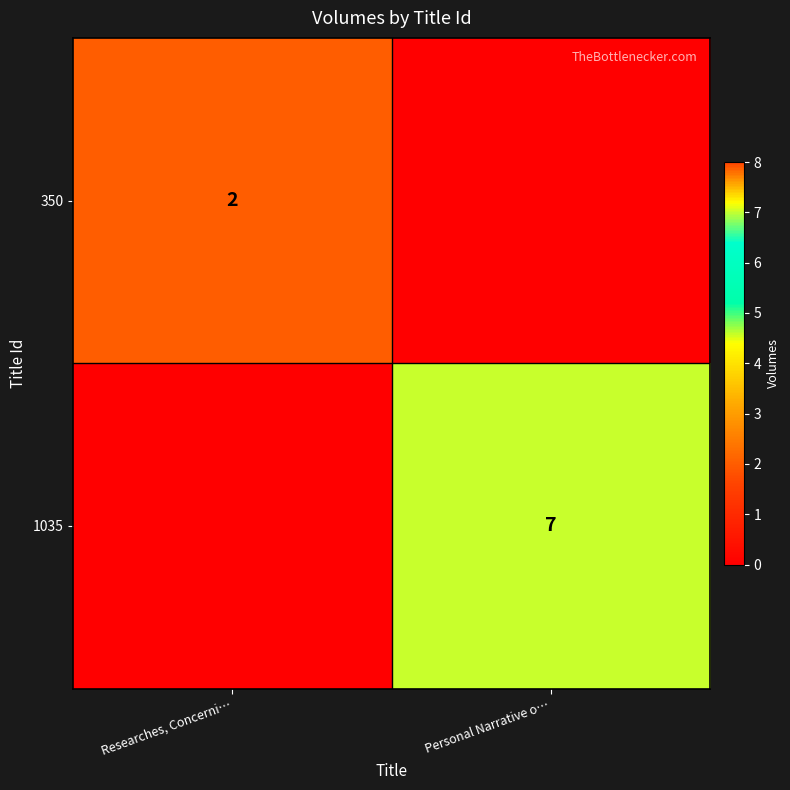

At how many categories does at least one series exceed 5?

1